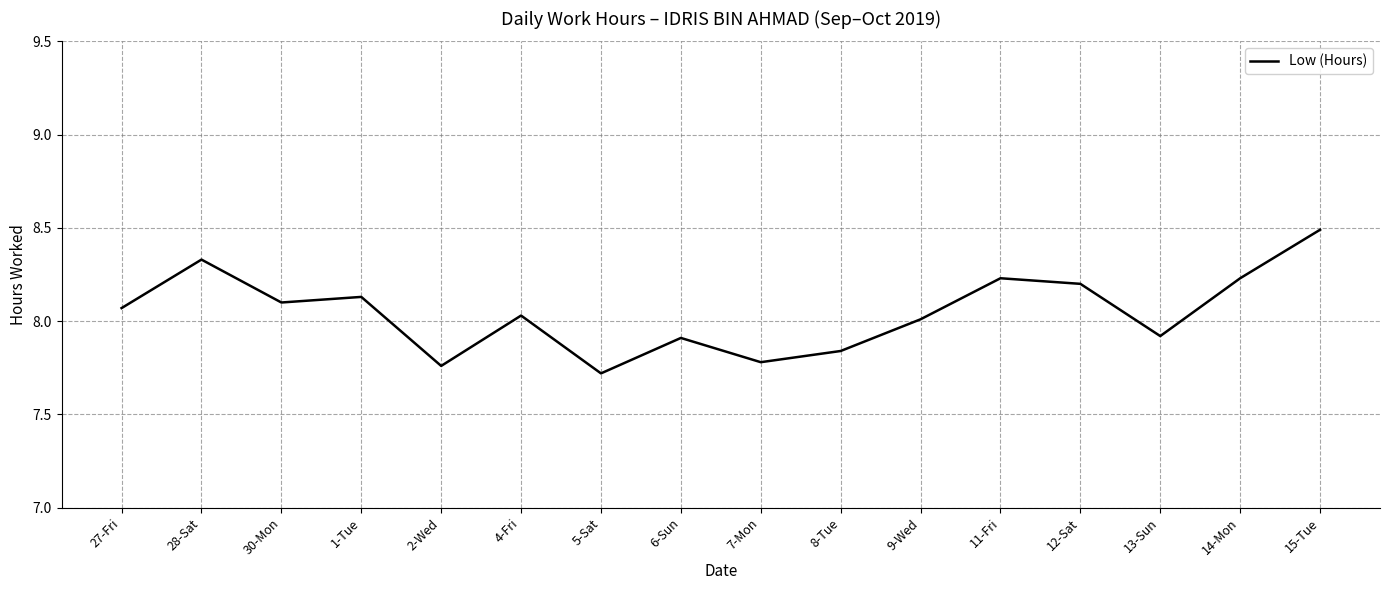

Which has a higher value, 13-Sun or 9-Wed?

9-Wed